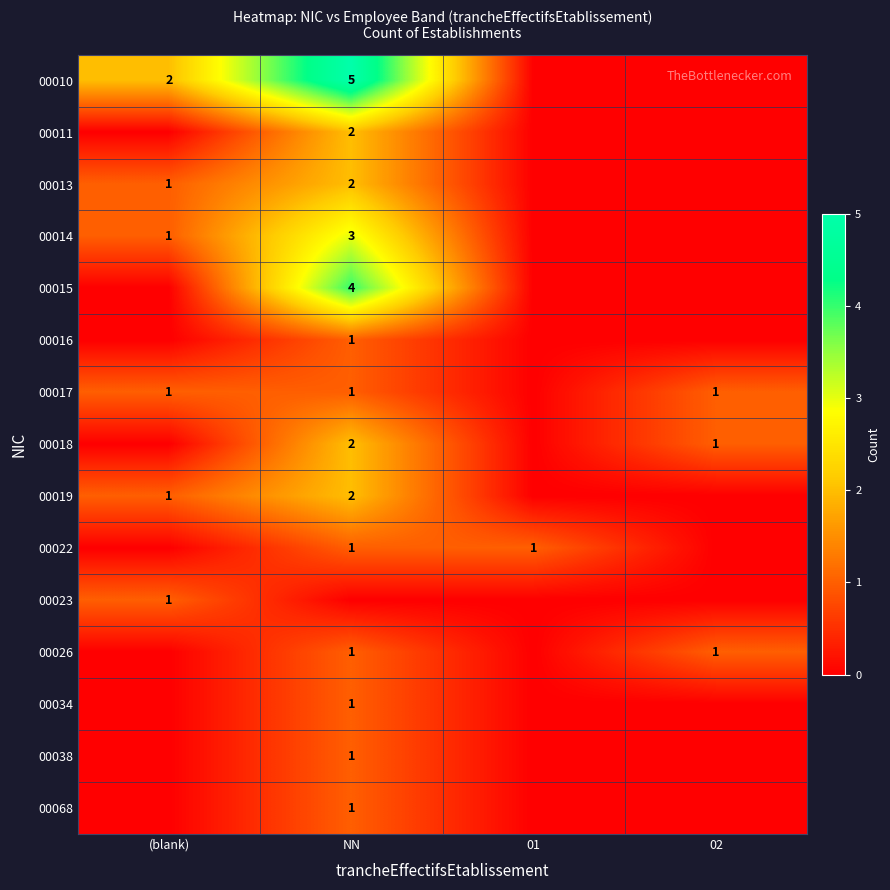

The 00013 series shows 2 at NN. True or false?

True